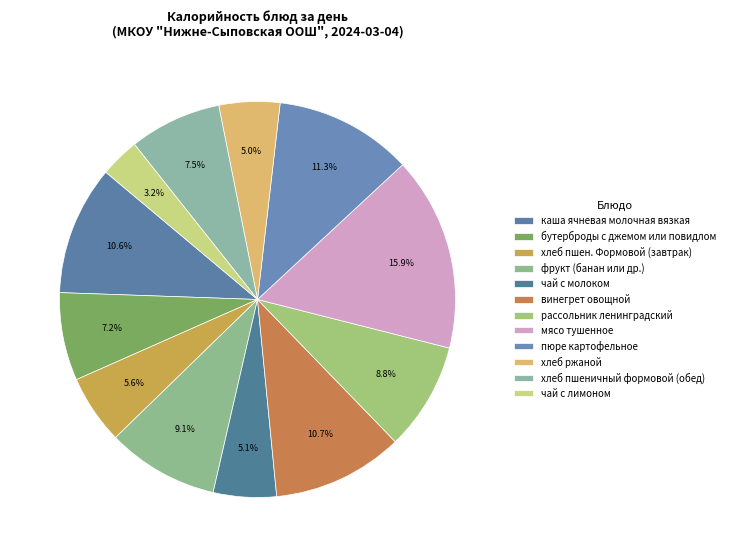

What percentage is the хлеб пшен. Формовой (завтрак) slice, to the nearest percent?

6%